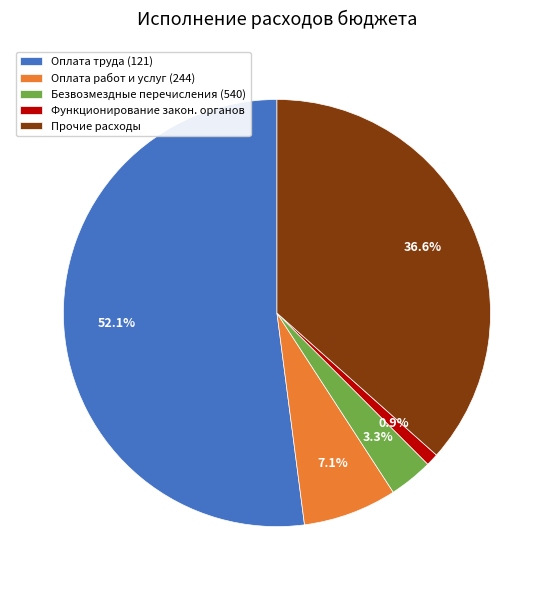

Is there any slice that represents more than half of the pie?

Yes